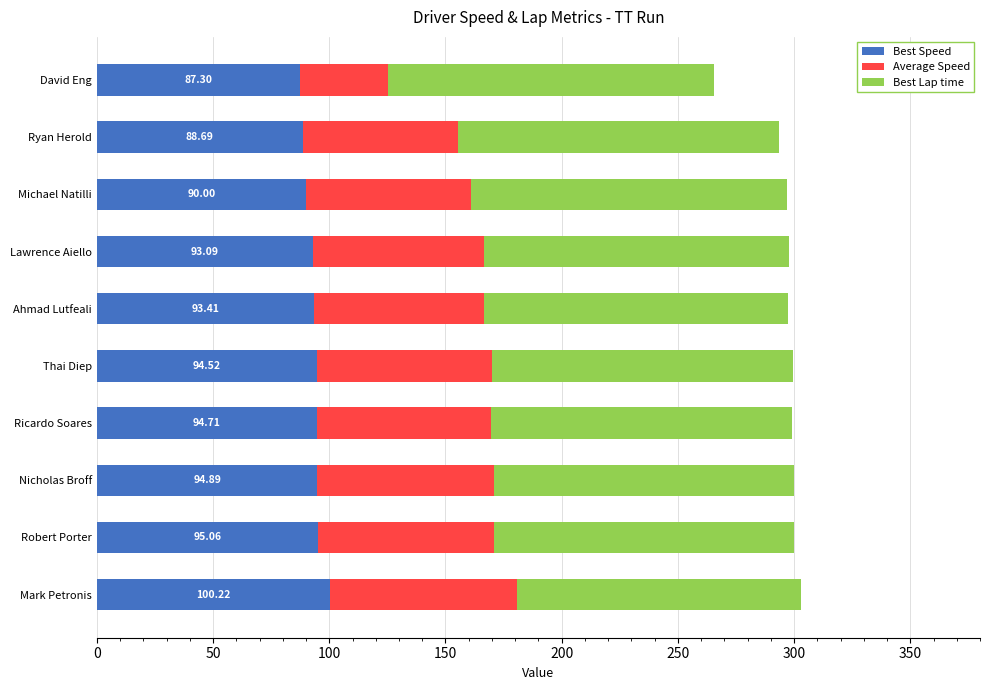

What is the sum of all Best Speed values?

931.9